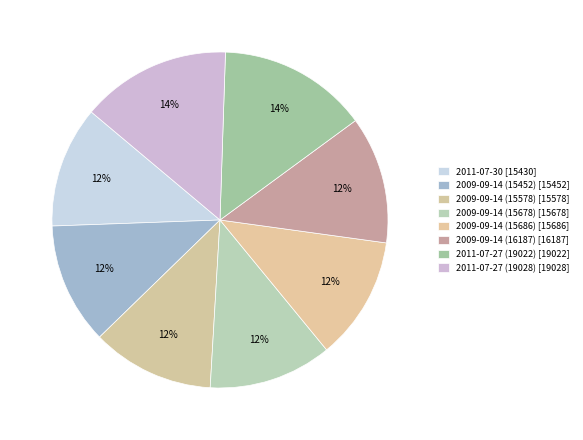

To the nearest percent, what is the average slice percentage?

12%